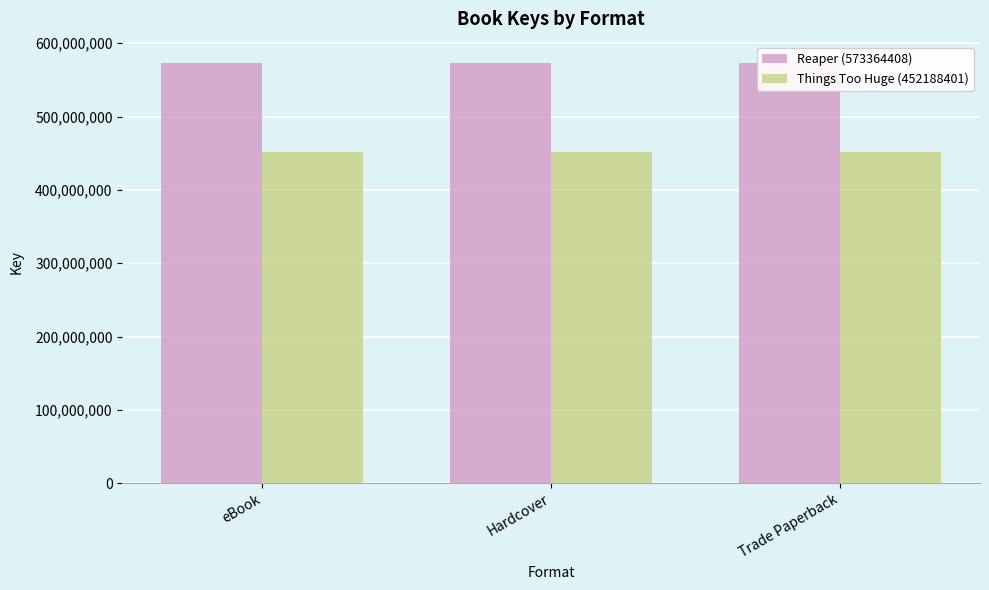

What is the difference between the highest and lowest values at Hardcover?

121176007